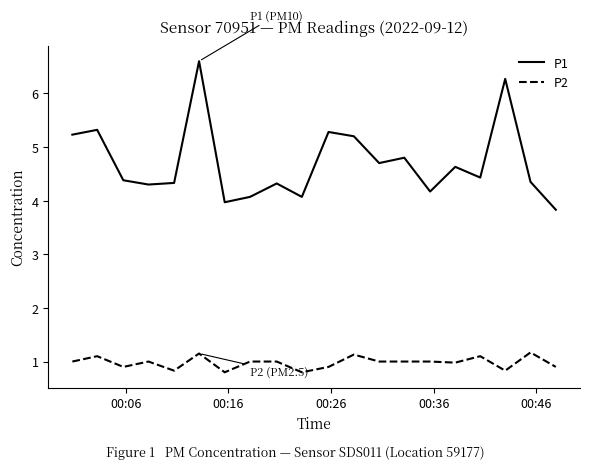

Rank the series by their maximum value, from highest to lowest.

P1, P2